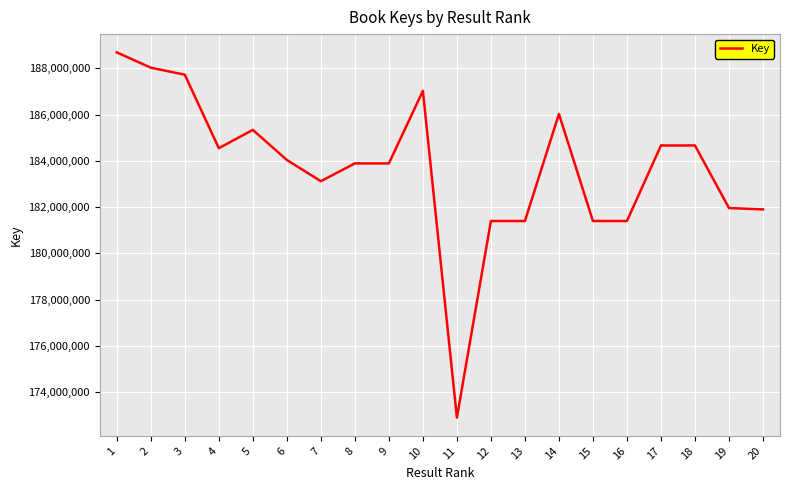

What is the difference between the values at 14 and 11?

13130624